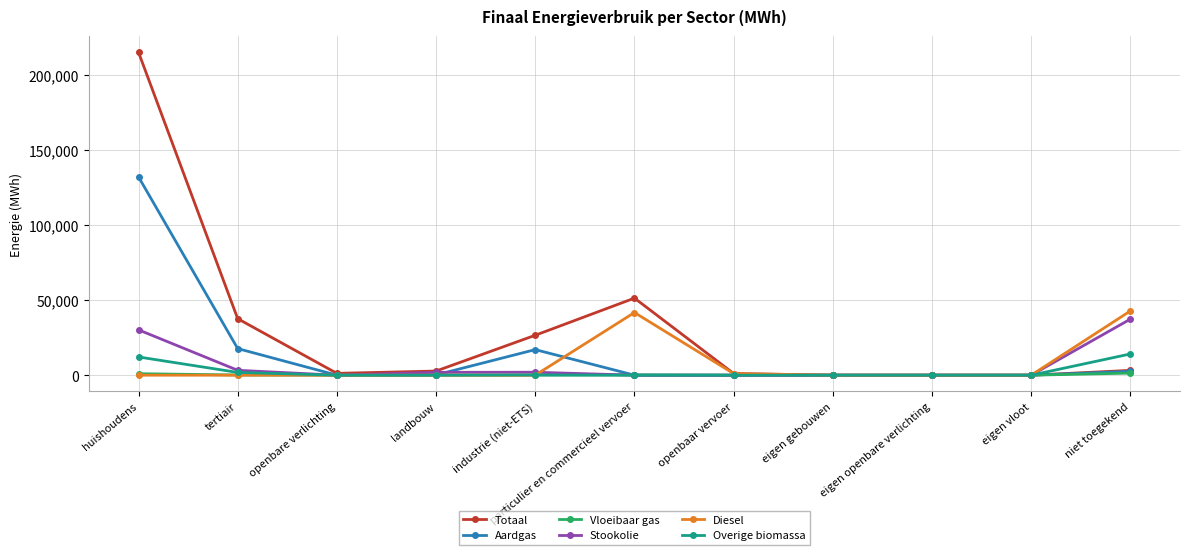

What is the maximum value shown in the chart?

214797.1